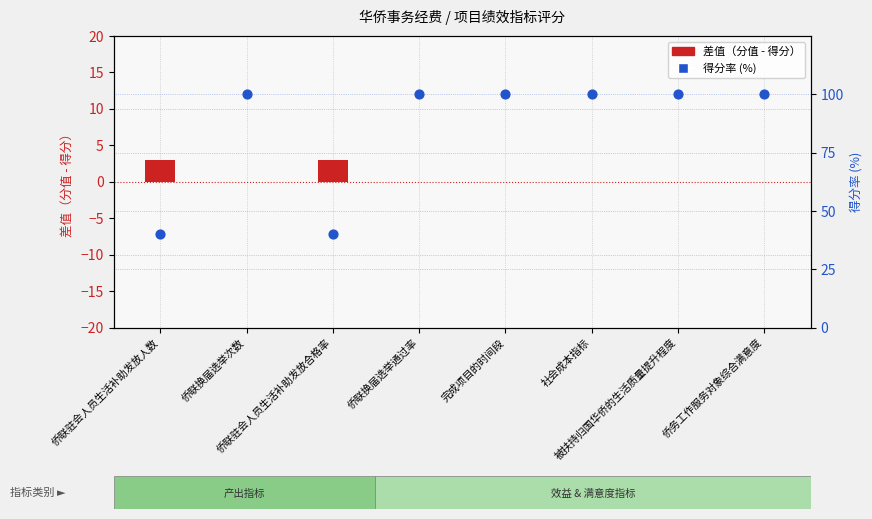

Which series reaches the maximum Y coordinate?

得分率 (%)